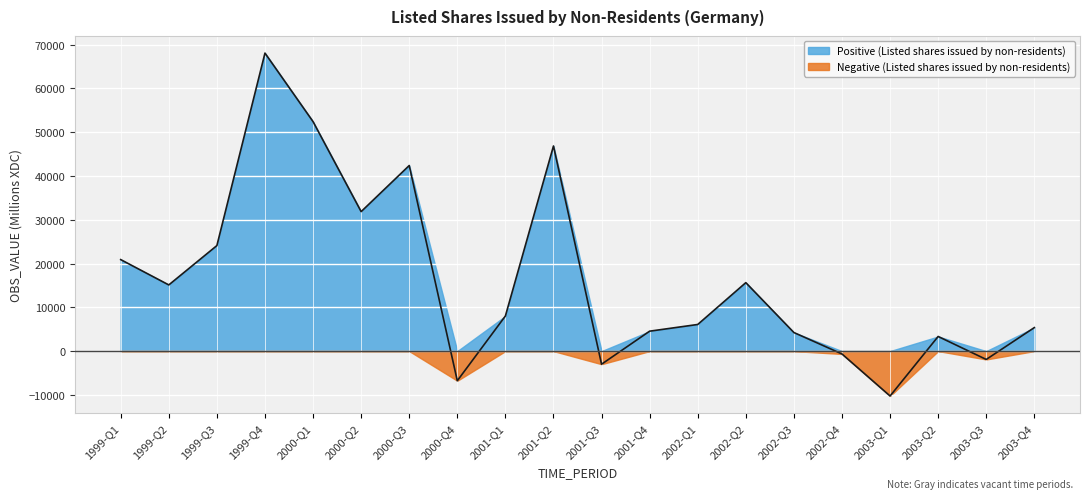

What position from the right is 2000-Q3?

14